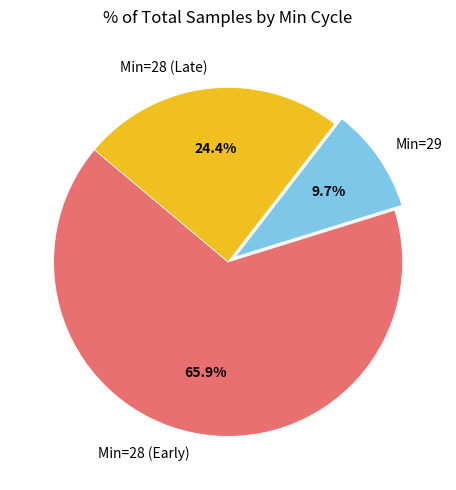

What percentage do Min=29 and Min=28 (Early) together represent?

75.6%